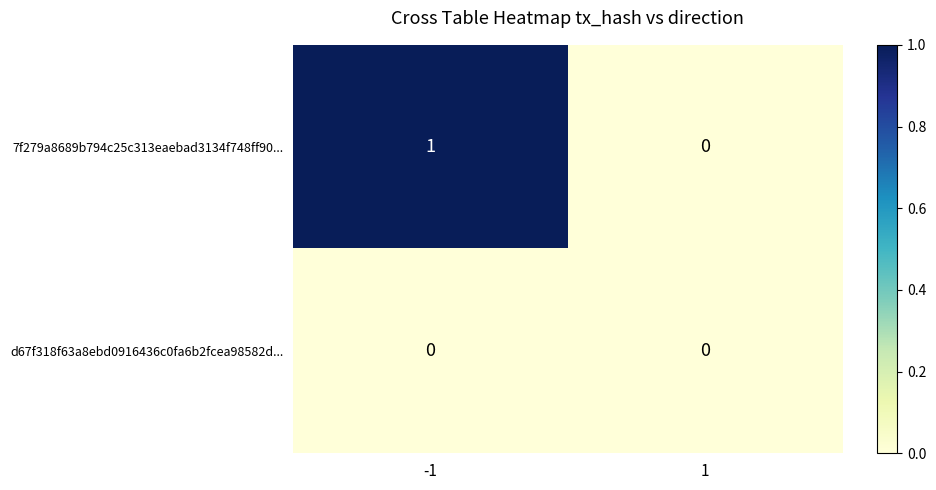

Which series has the largest range (max minus min)?

7f279a8689b794c25c313eaebad3134f748ff90...